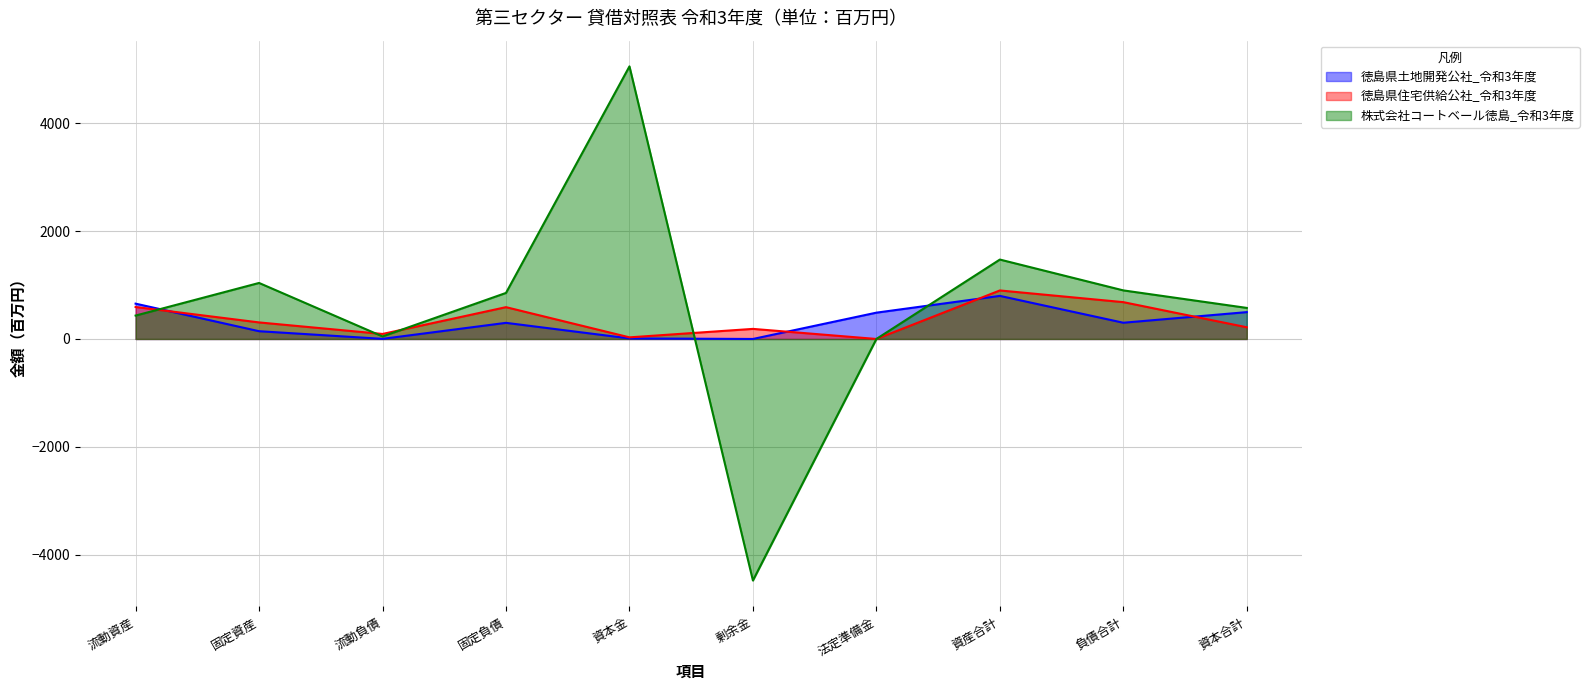

True or false: 徳島県土地開発公社_令和3年度 has more than 0 interior local peaks.

True